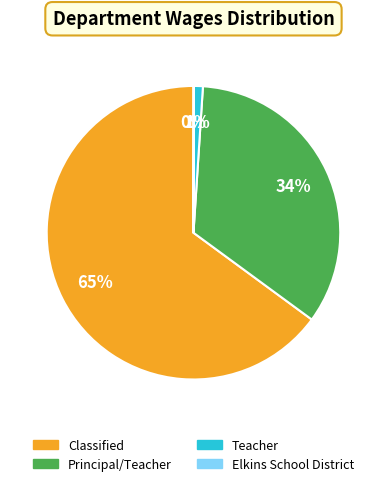

Does any single category account for the majority?

Yes